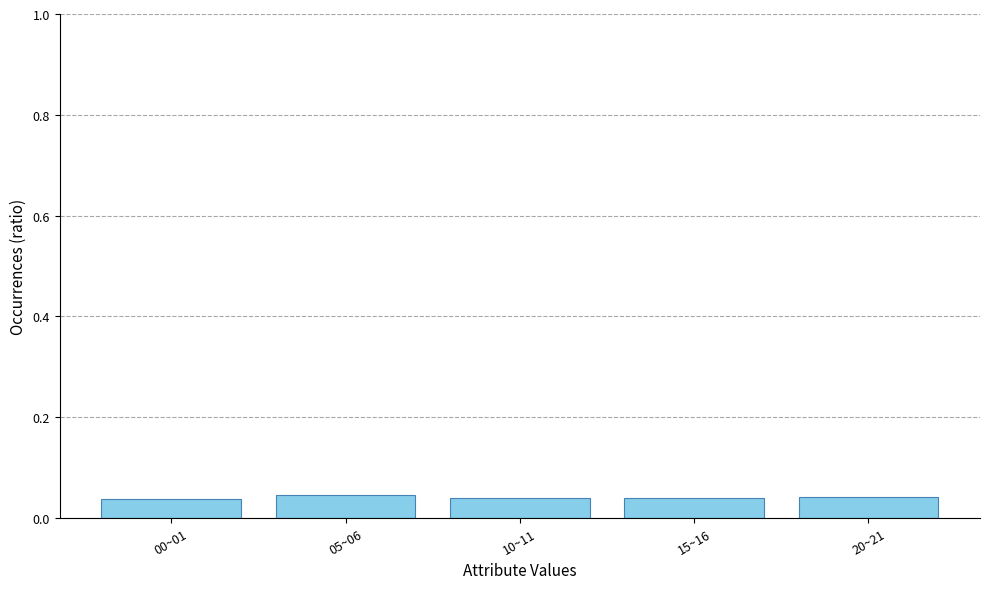

What is the label of the 3rd bar from the left?

10~11